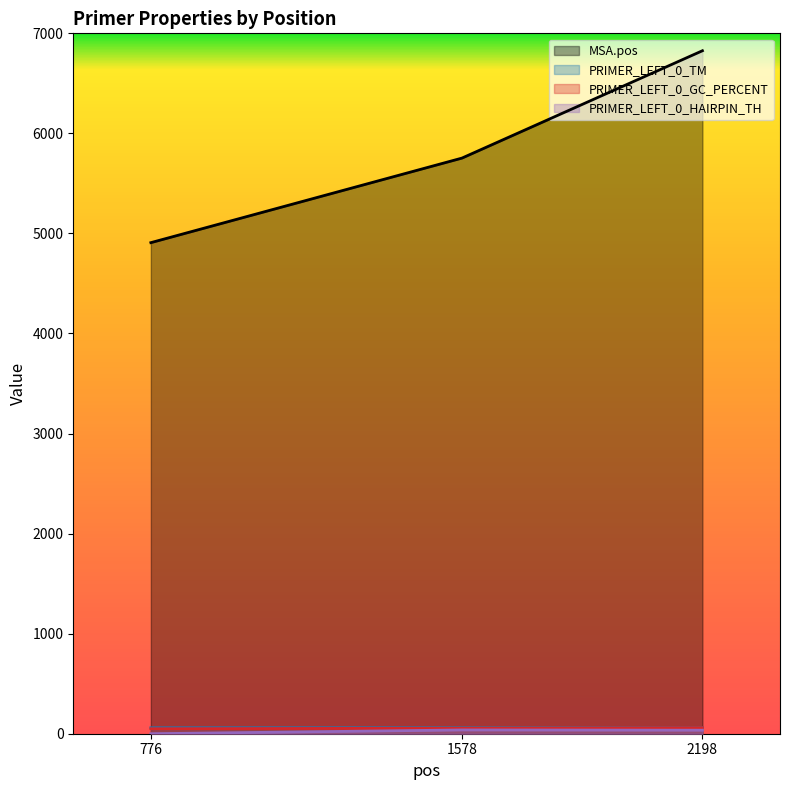

Is it true that PRIMER_LEFT_0_HAIRPIN_TH equals 35.2 at 2198?

True